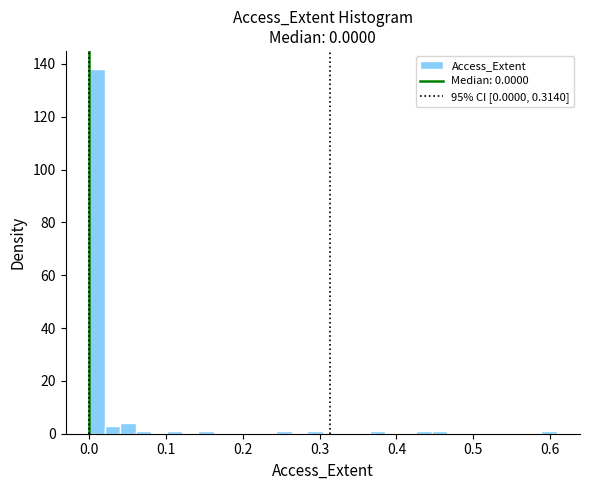

Around what value on the x-axis is the tallest bar? Give the approximate position of its centre, as read against the axis.

0.01